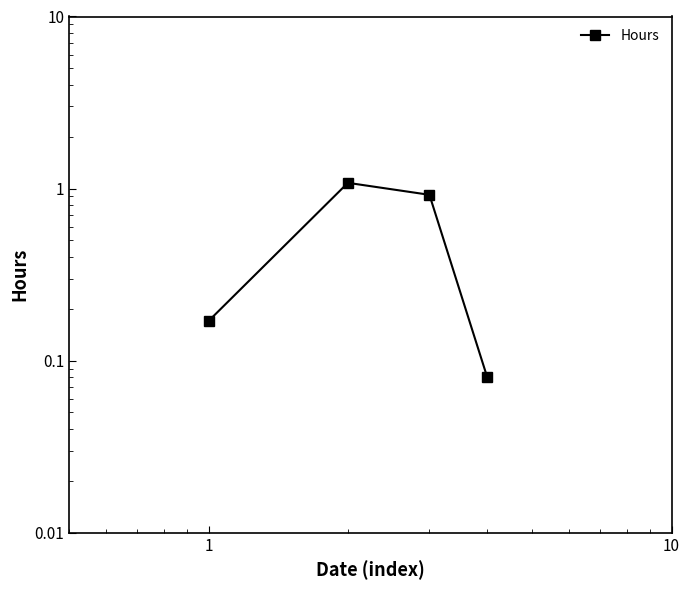

Reading left to right, what are all the values shown in this chart?

0.2	1.1	0.9	0.1